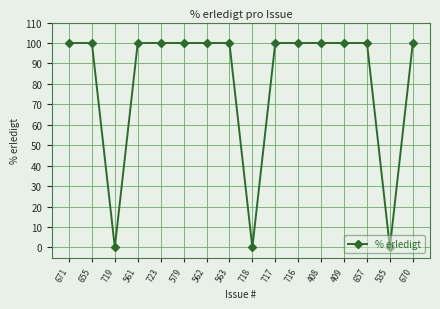

What is the label of the 14th point from the right?

719